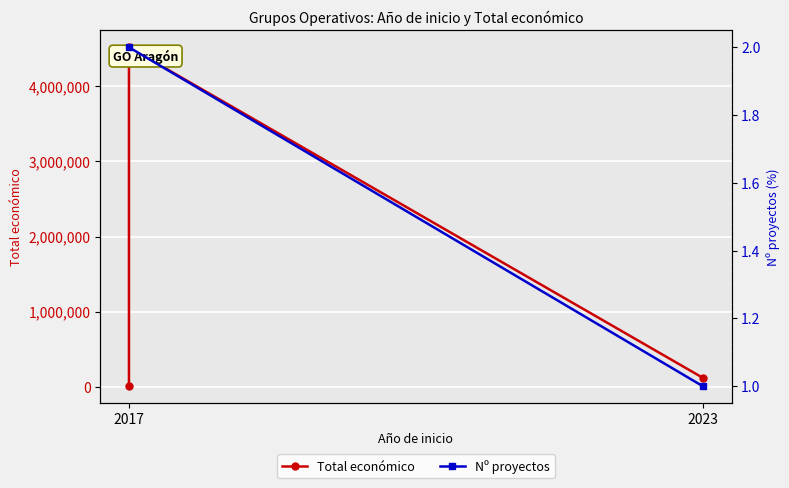

What is the value of the 3rd point from the left?

4520649